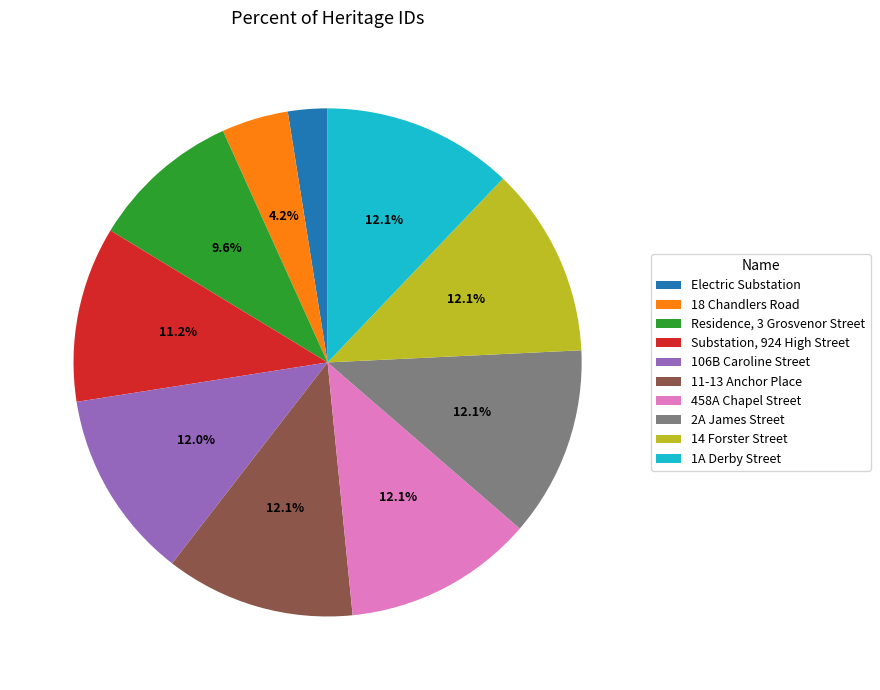

Does 106B Caroline Street account for over 50% of the chart?

No